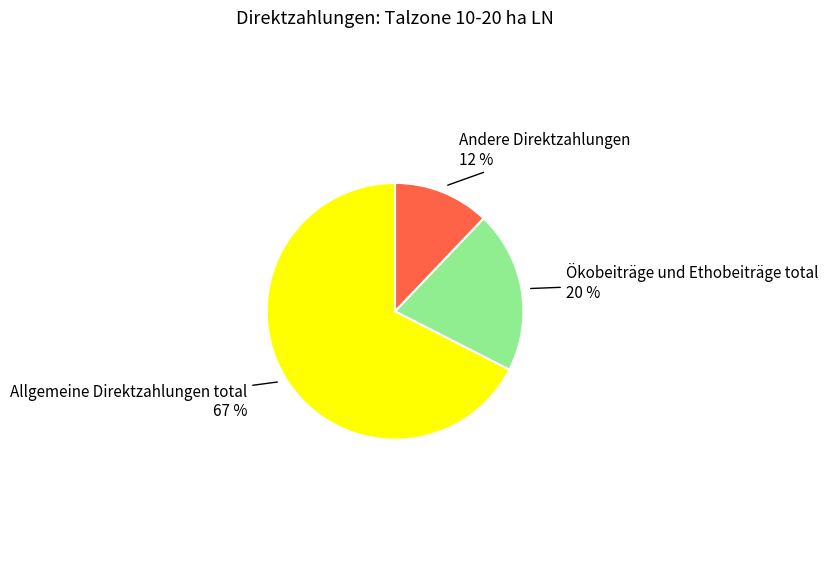

To the nearest percent, what is the average slice percentage?

33%